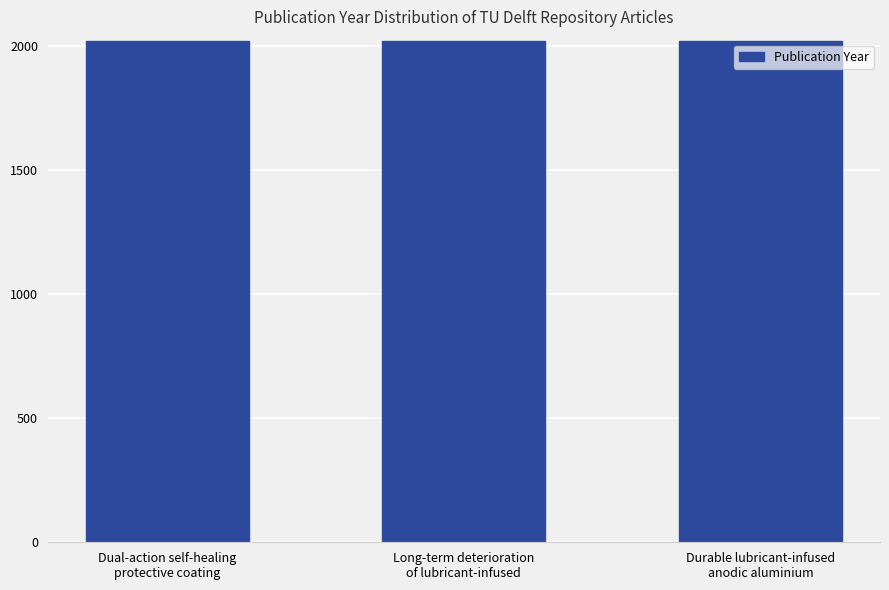

What is the maximum value shown in the chart?

2021